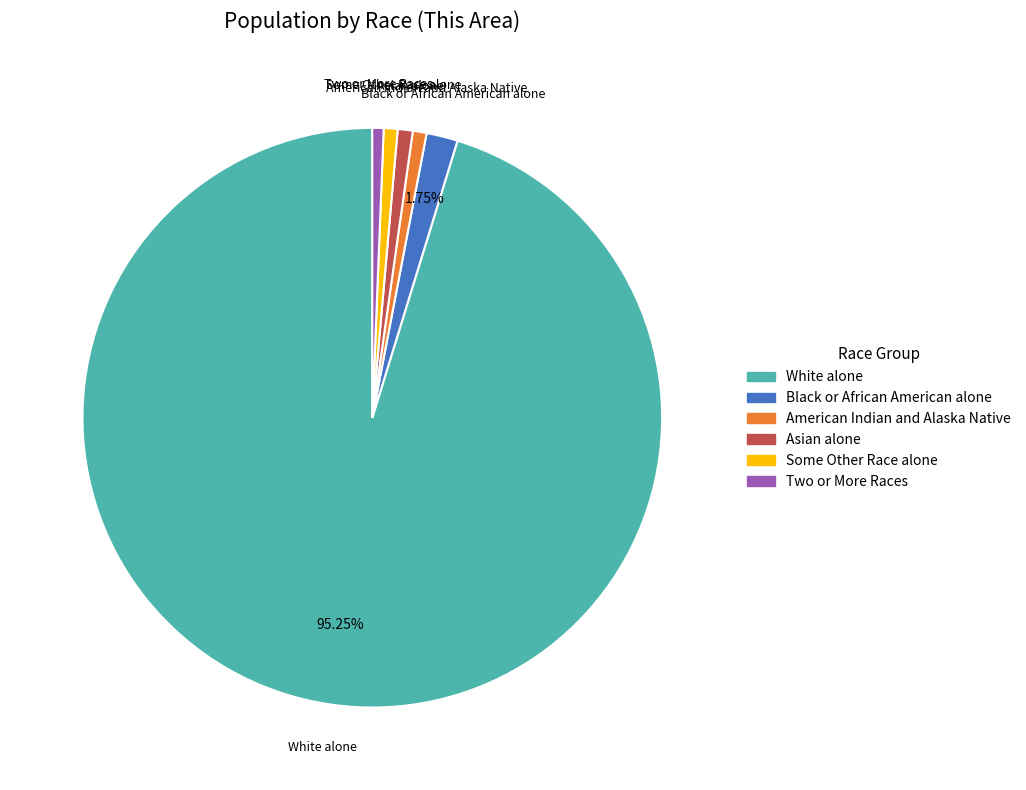

What is the ratio of the value at American Indian and Alaska Native to the value at Black or African American alone?

0.4